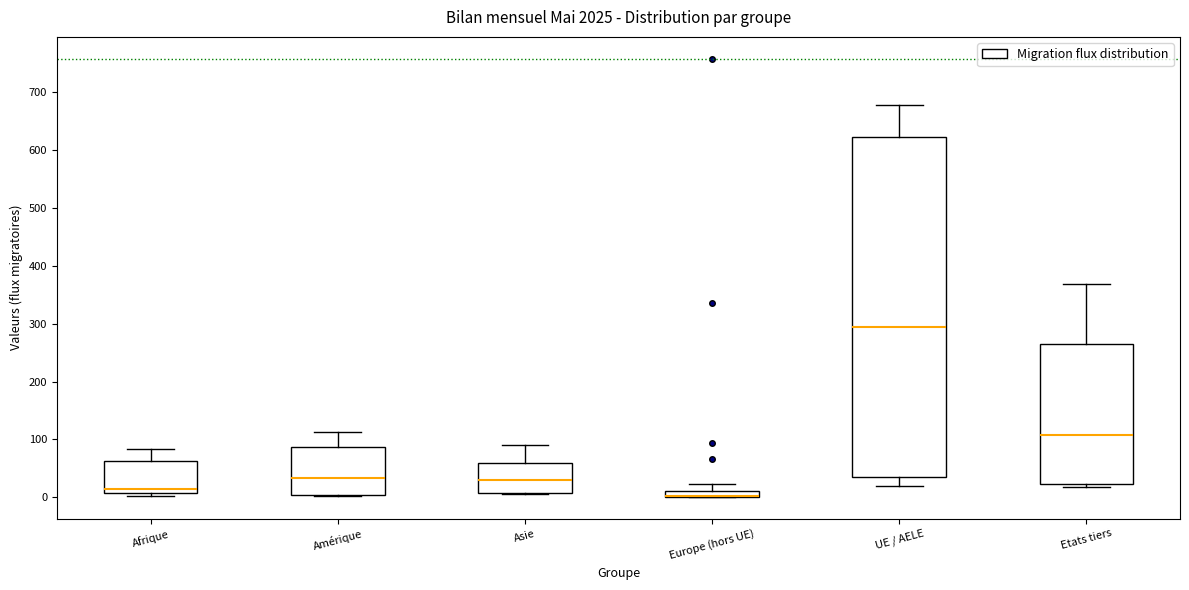

Comparing the boxes themselves (not the whiskers), which one is the tallest?

UE / AELE